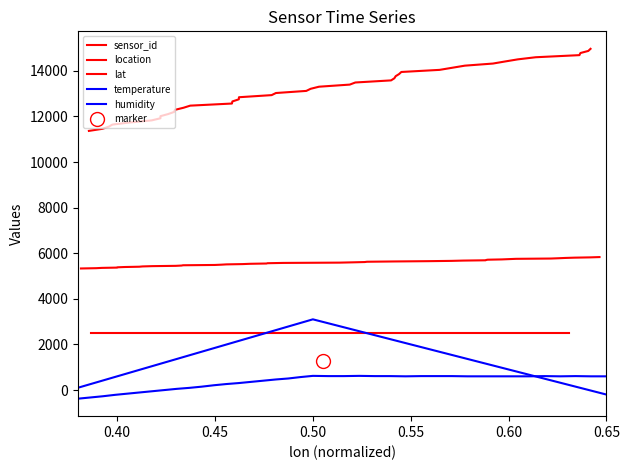

How many positive values does the temperature series have?

38